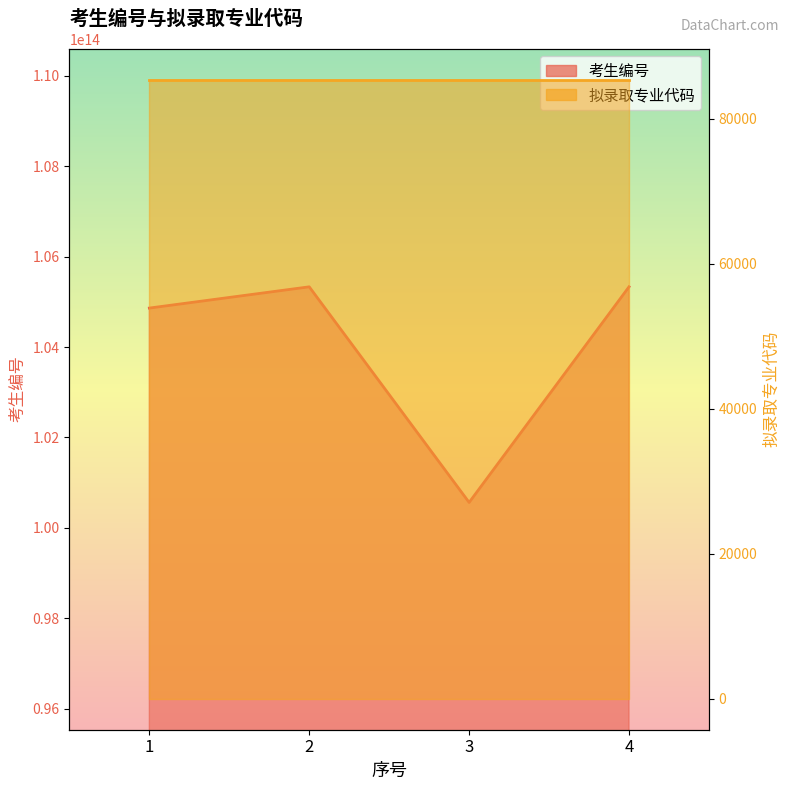

How many interior local valleys (lower than both neighbors) does the data have?

1